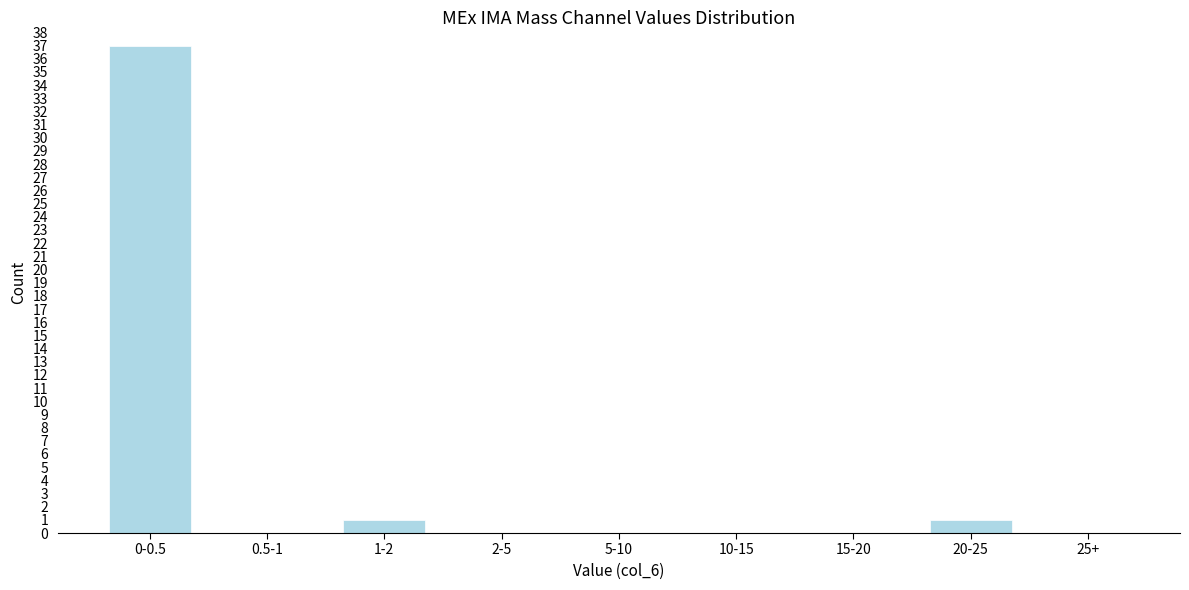

Reading left to right, extract all data points from this chart.

0-0.5=37	0.5-1=0	1-2=1	2-5=0	5-10=0	10-15=0	15-20=0	20-25=1	25+=0